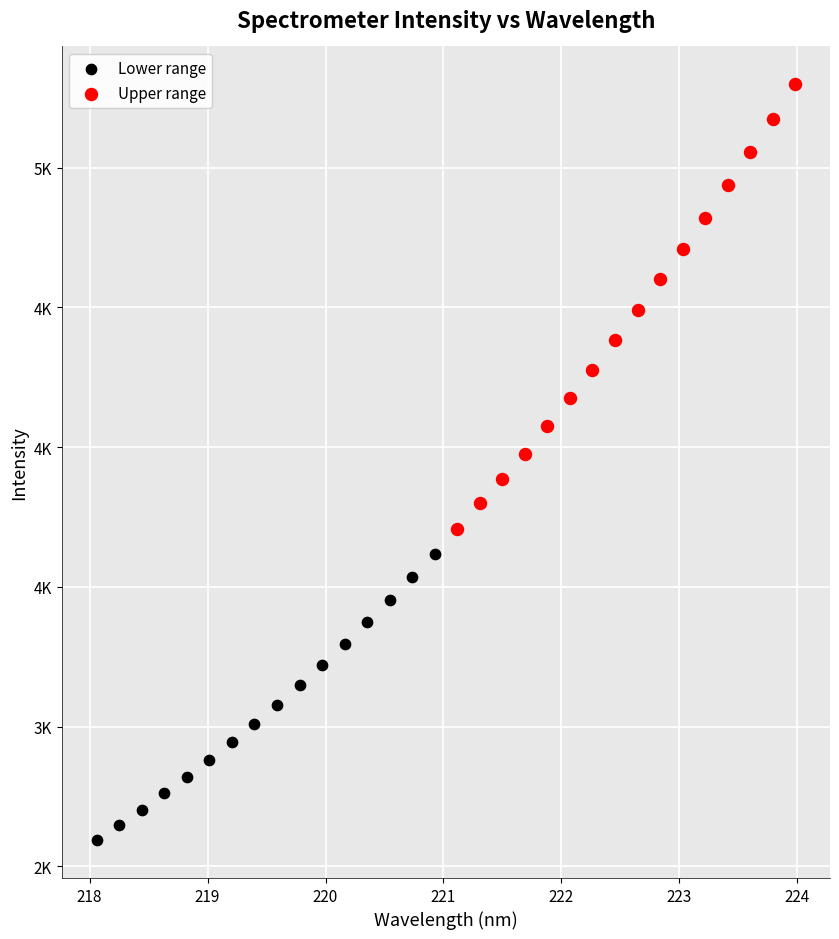

What are all the series names shown in the legend?

Lower range, Upper range